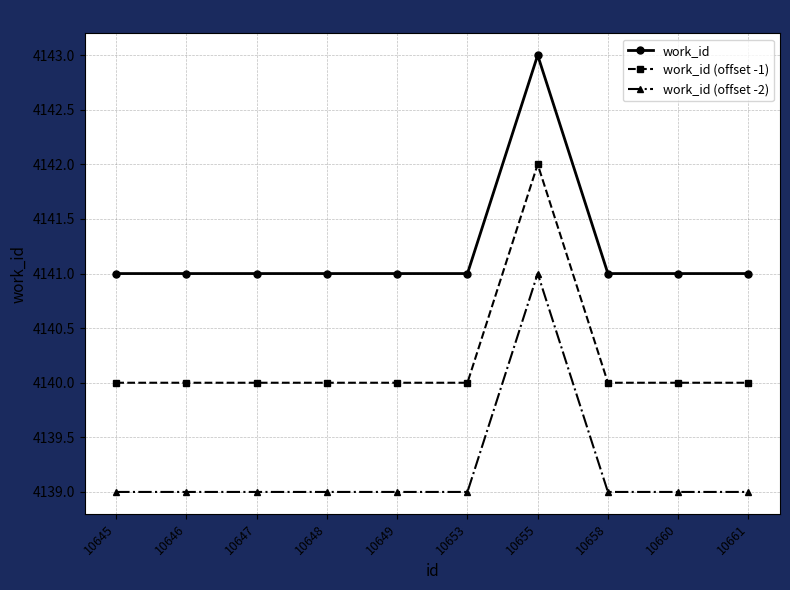

What is the total value across all series at 10655?

12426